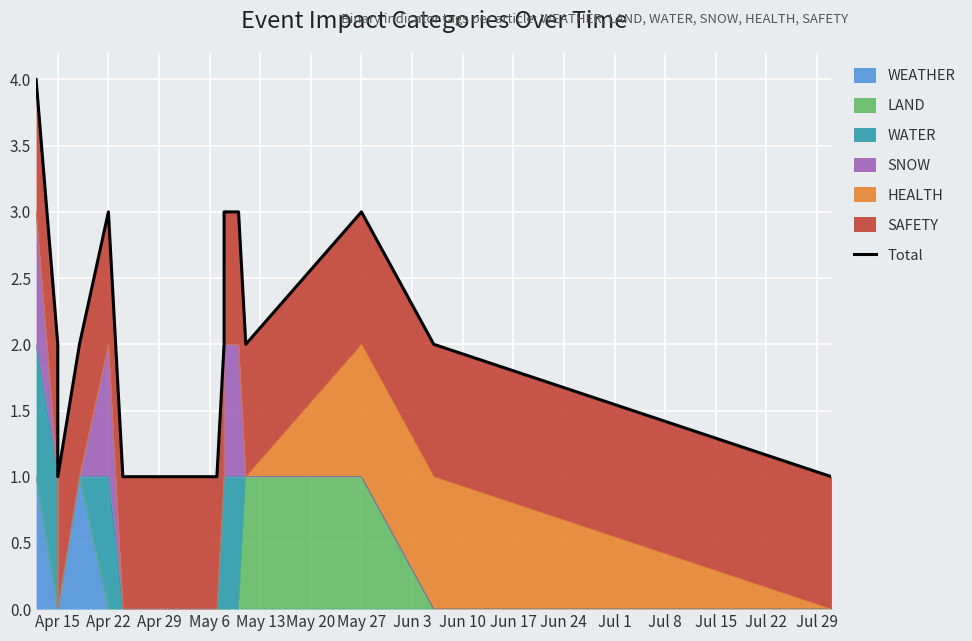

How many points are lower than both their immediate neighbors (excluding endpoints)?

2